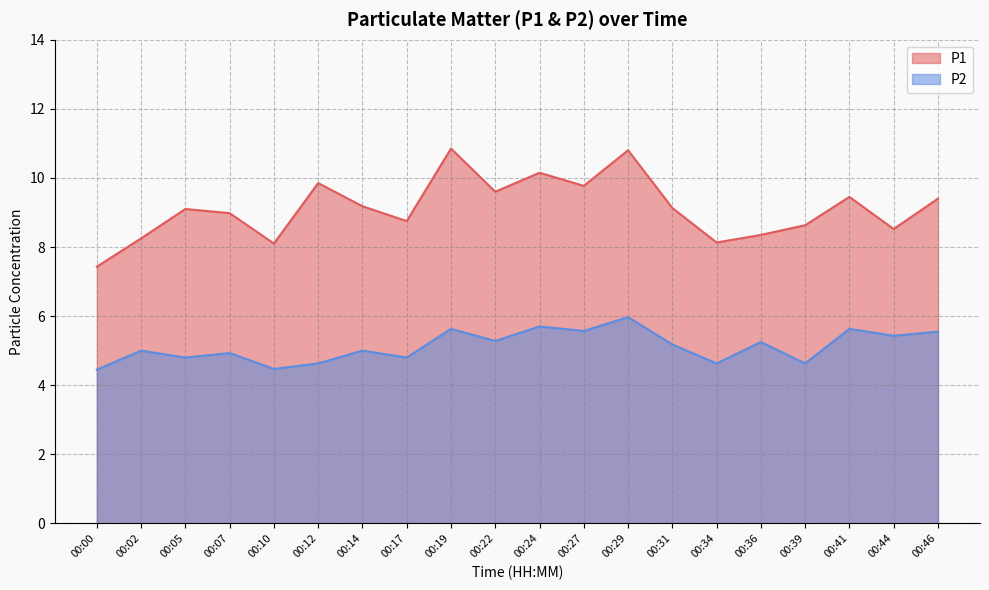

True or false: P2 and P1 intersect in this chart.

False